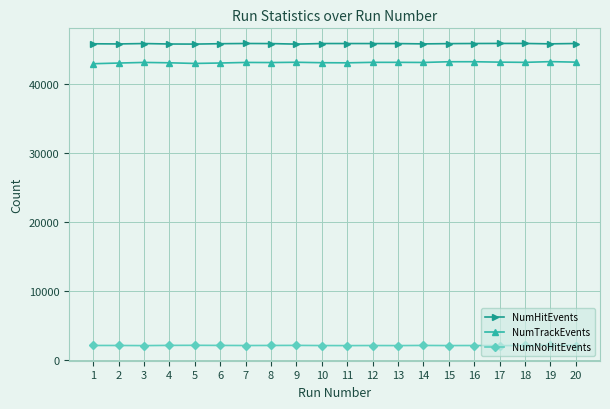

The NumNoHitEvents series shows 3539 at 4. True or false?

False